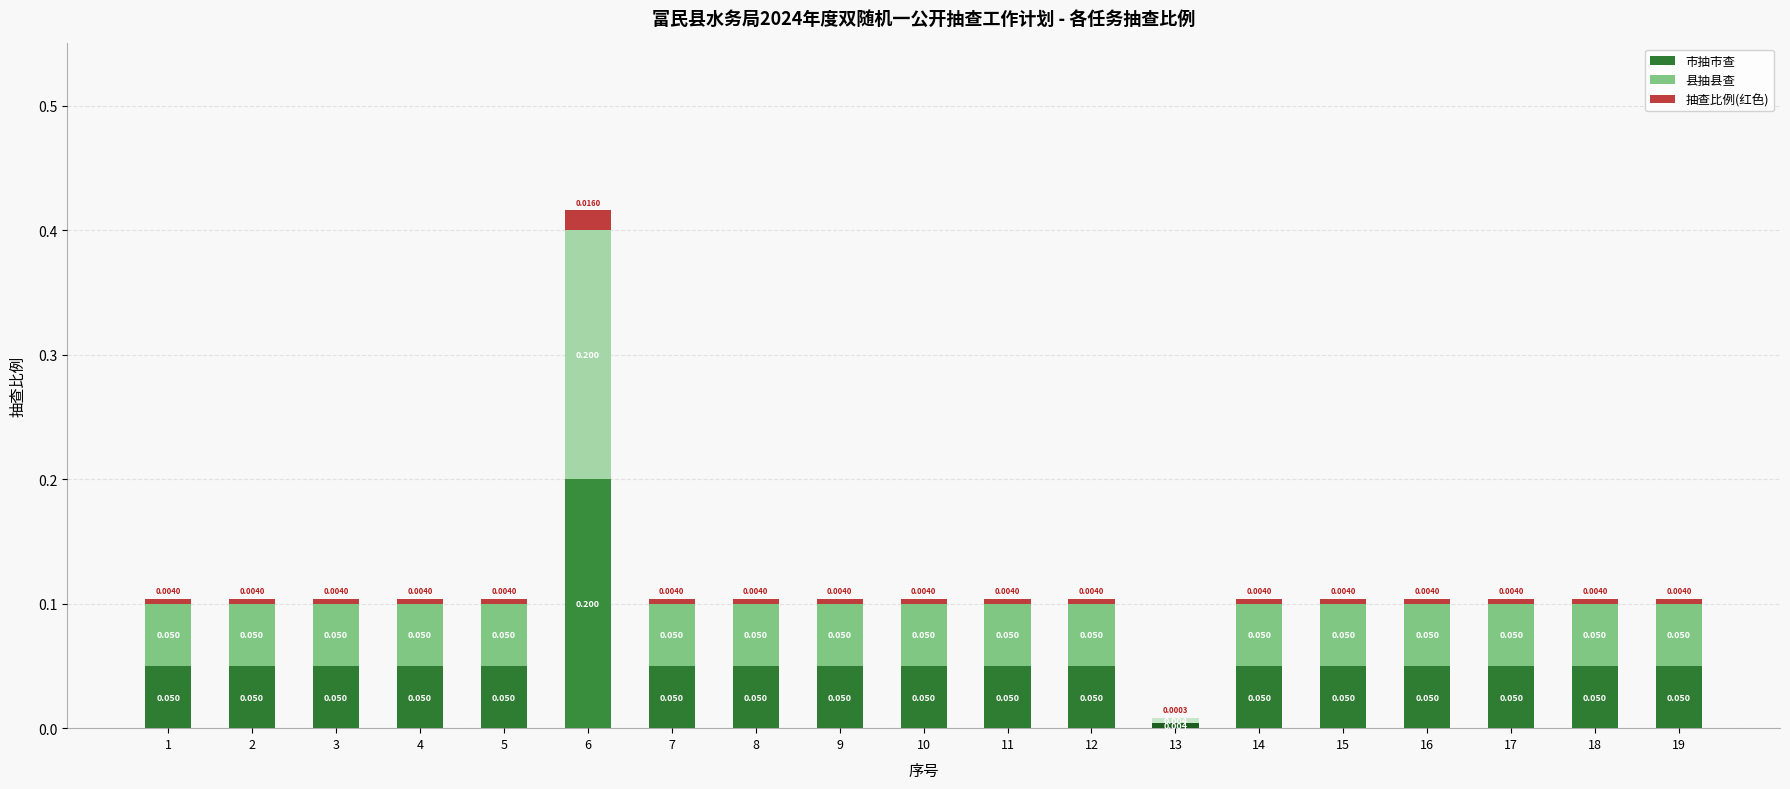

At which label is 县抽县查 closest to 0?

13